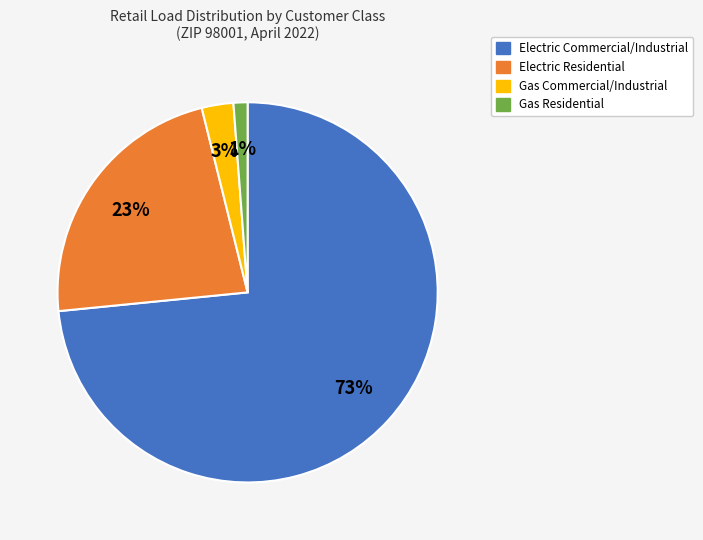

Which category has the smallest portion of the pie?

Gas Residential